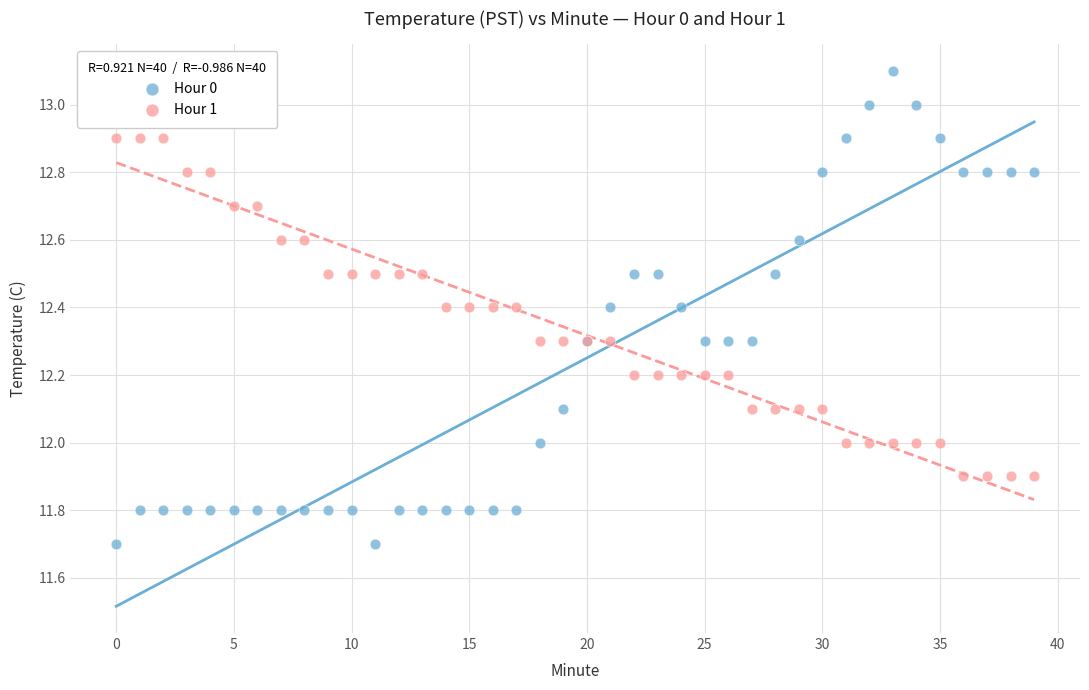

Which series contains the highest Y value?

Hour 0